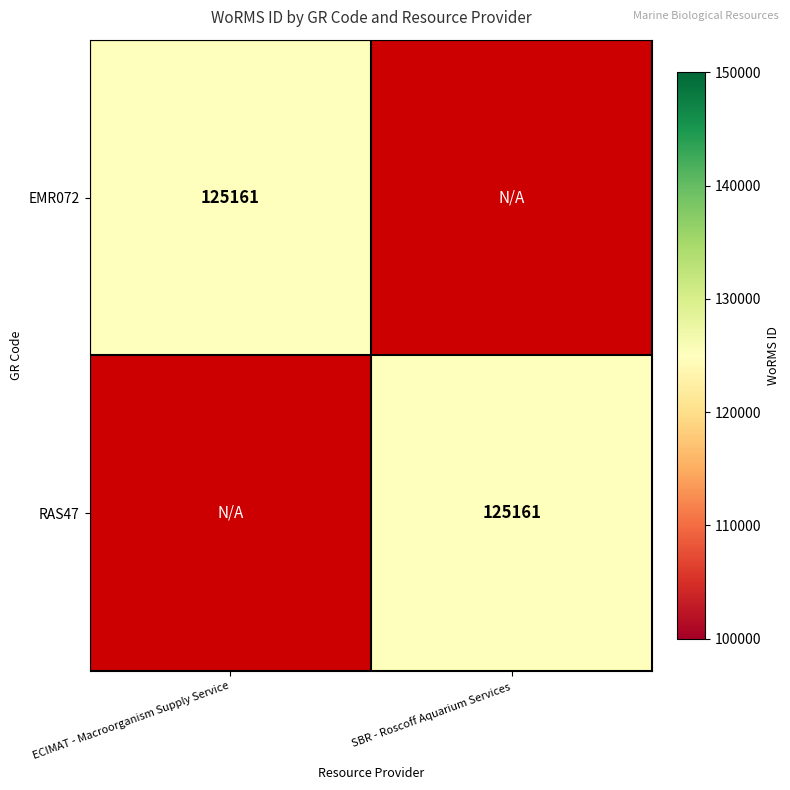

Is it true that EMR072 equals 125161 at ECIMAT - Macroorganism Supply Service?

True